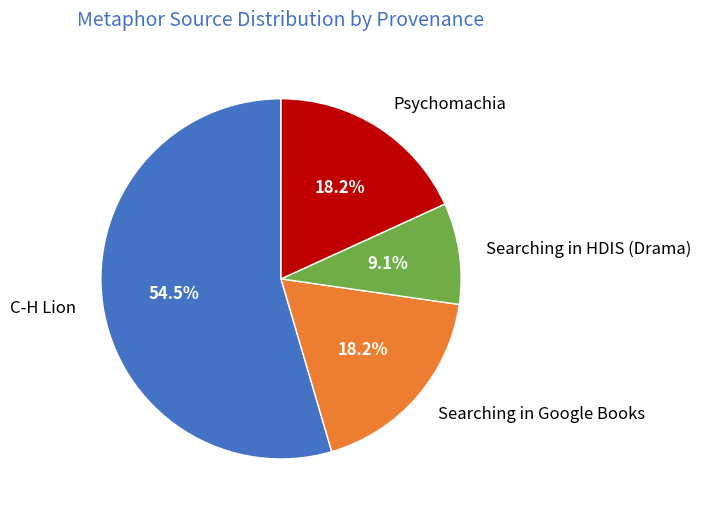

Count the number of slices in the pie.

4